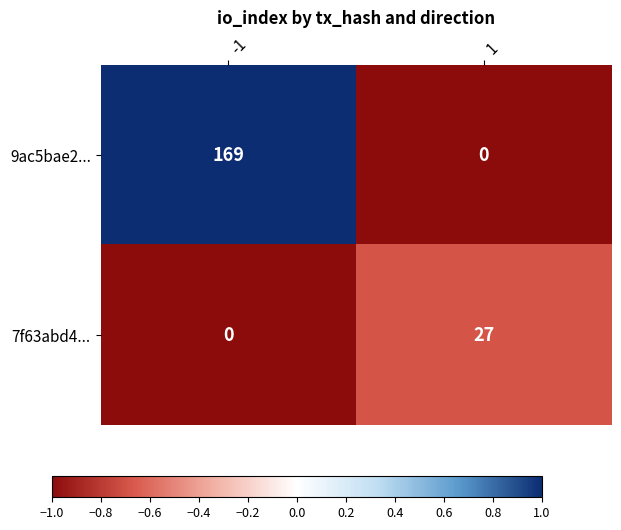

The value of 7f63abd4... at 1 is 27. True or false?

True